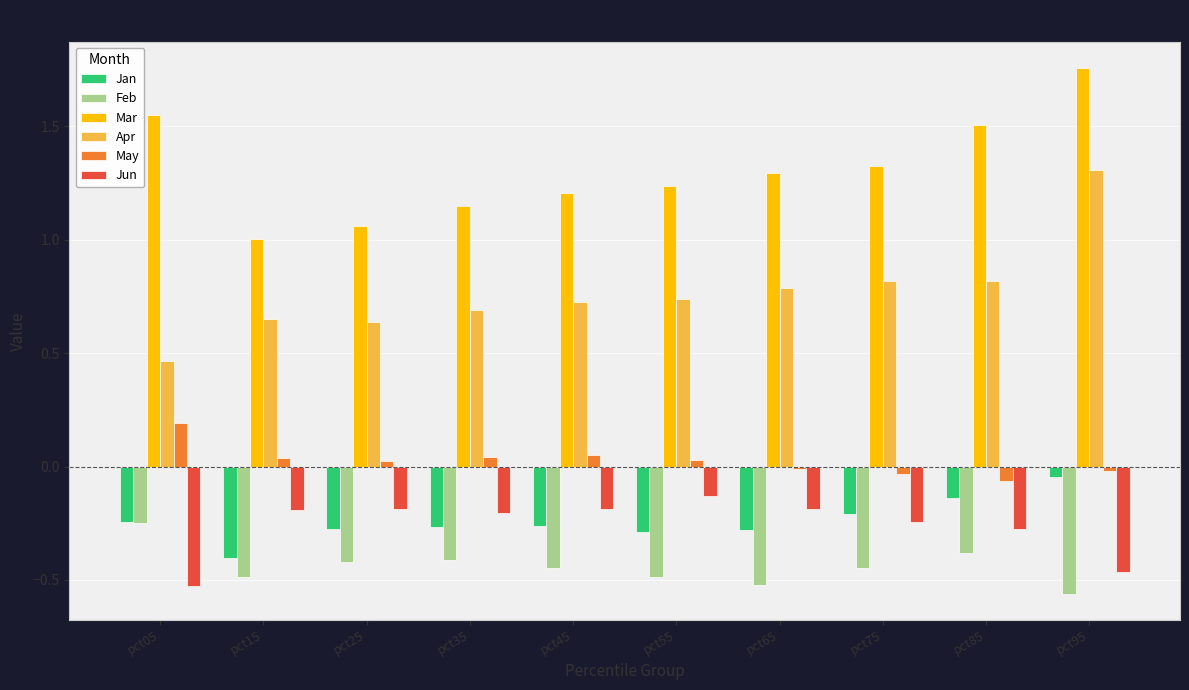

At which label does May reach its peak?

pct05